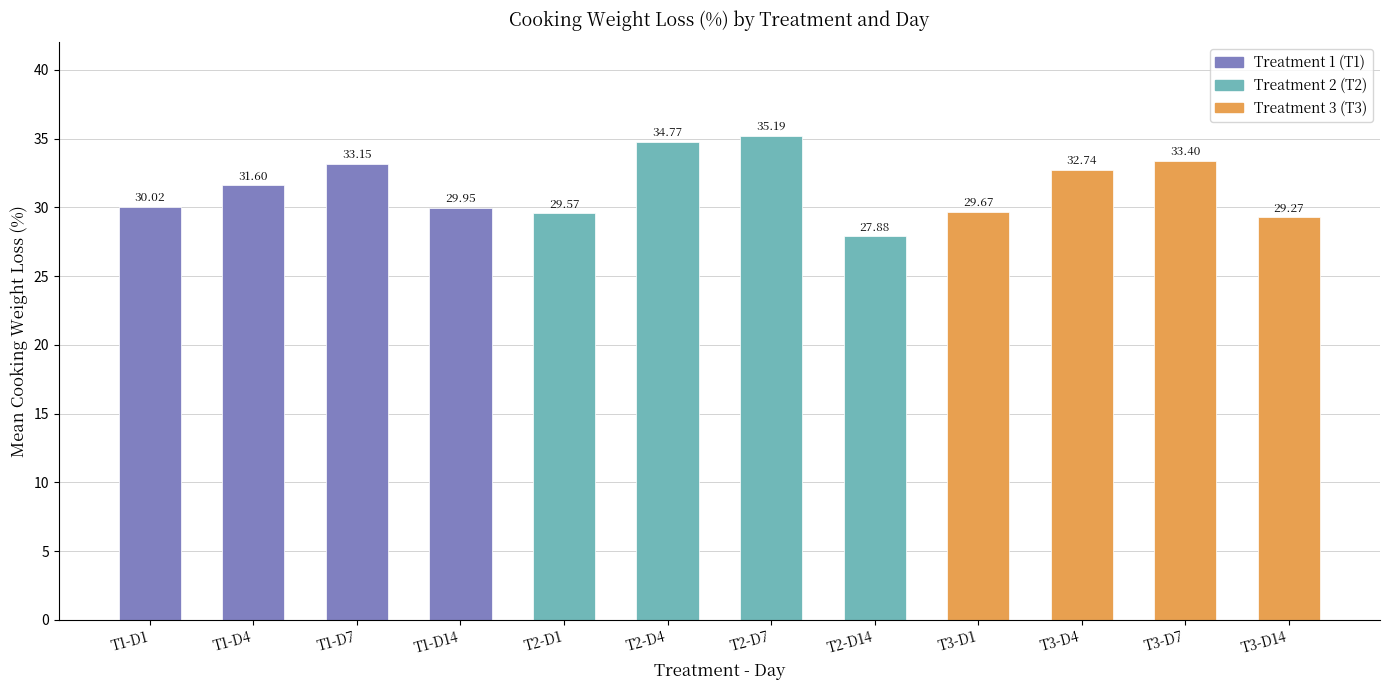

What is the average value?

31.4